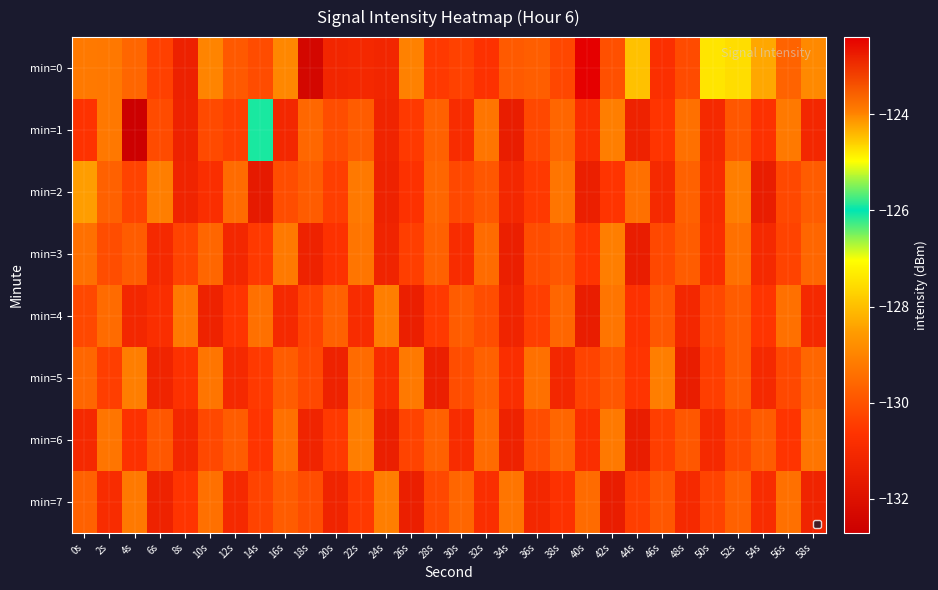

What is the maximum value shown in the chart?

-122.4